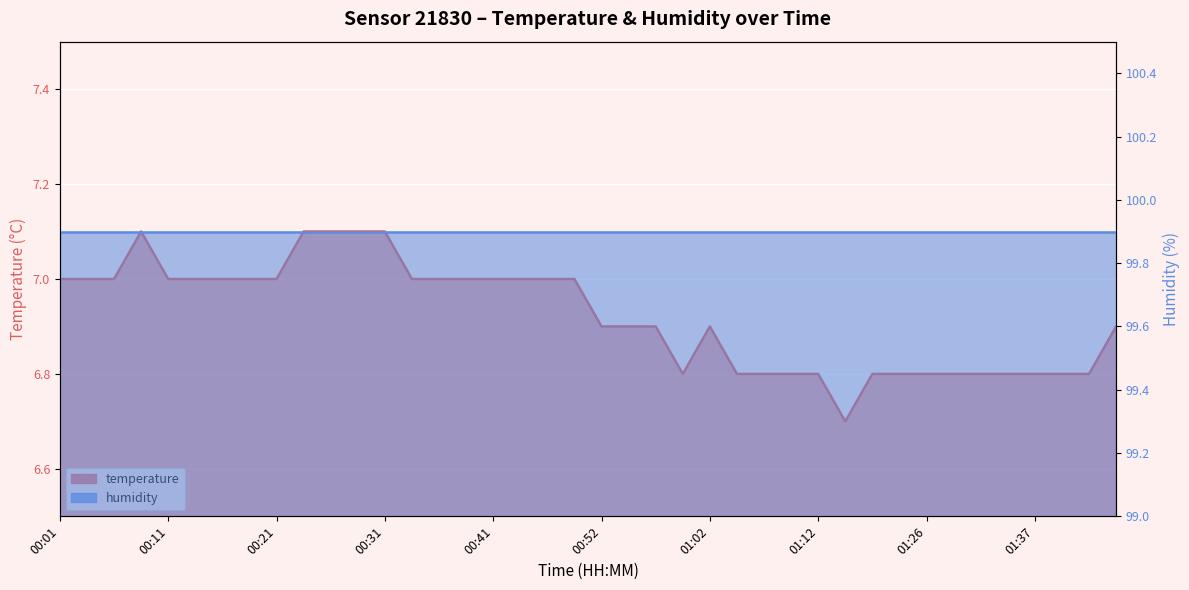

What is the minimum value shown in the chart?

6.7